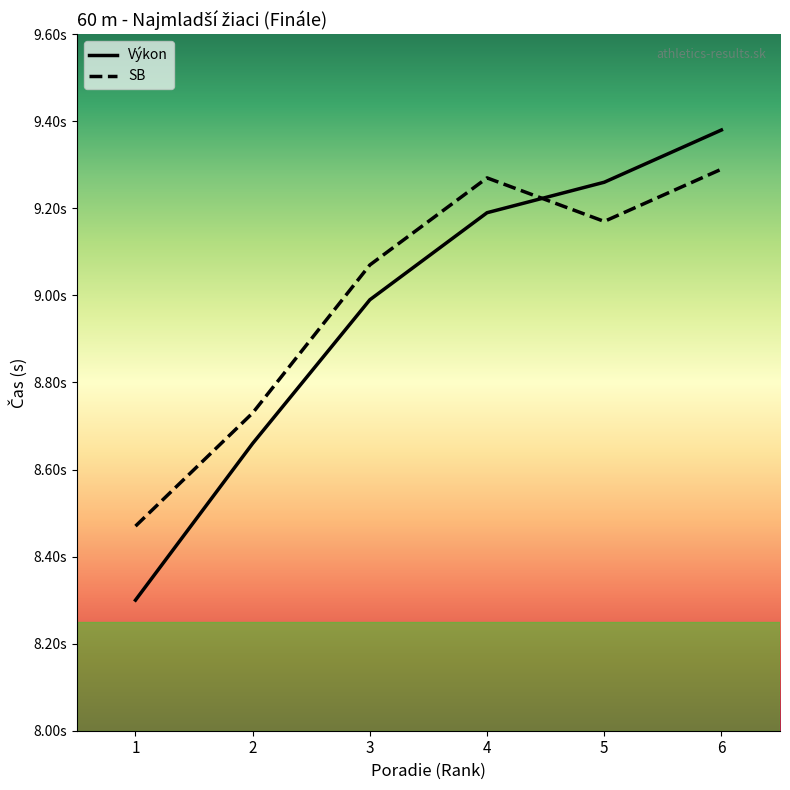

What are all the series names shown in the legend?

Výkon, SB